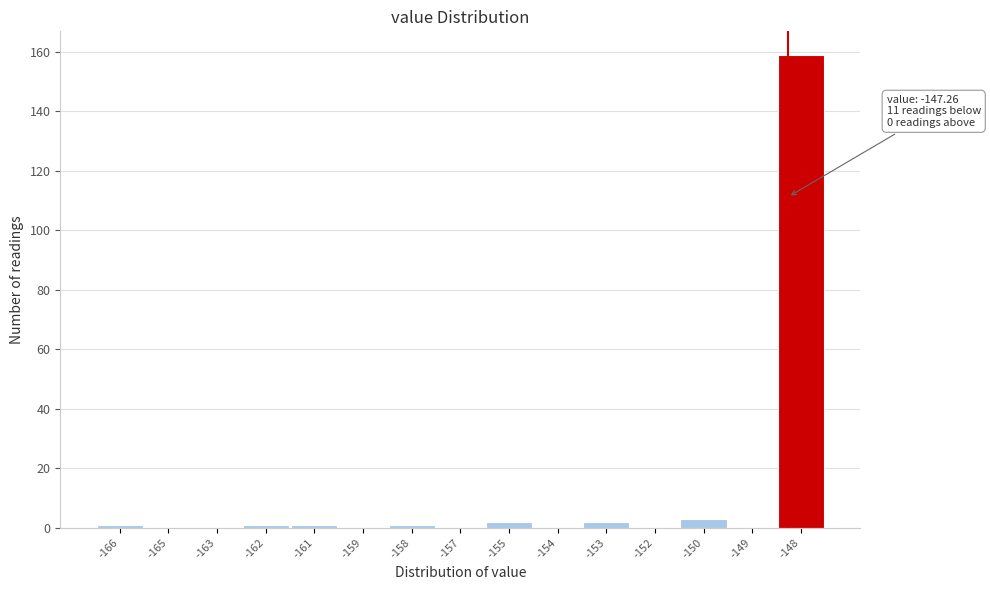

Reading right to left, what are all the values shown in this chart?

-148=159	-149=0	-150=3	-152=0	-153=2	-154=0	-155=2	-157=0	-158=1	-159=0	-161=1	-162=1	-163=0	-165=0	-166=1